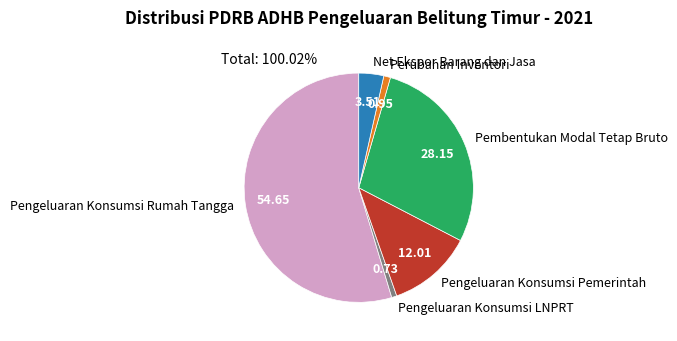

Which slice is the largest?

Pengeluaran Konsumsi Rumah Tangga